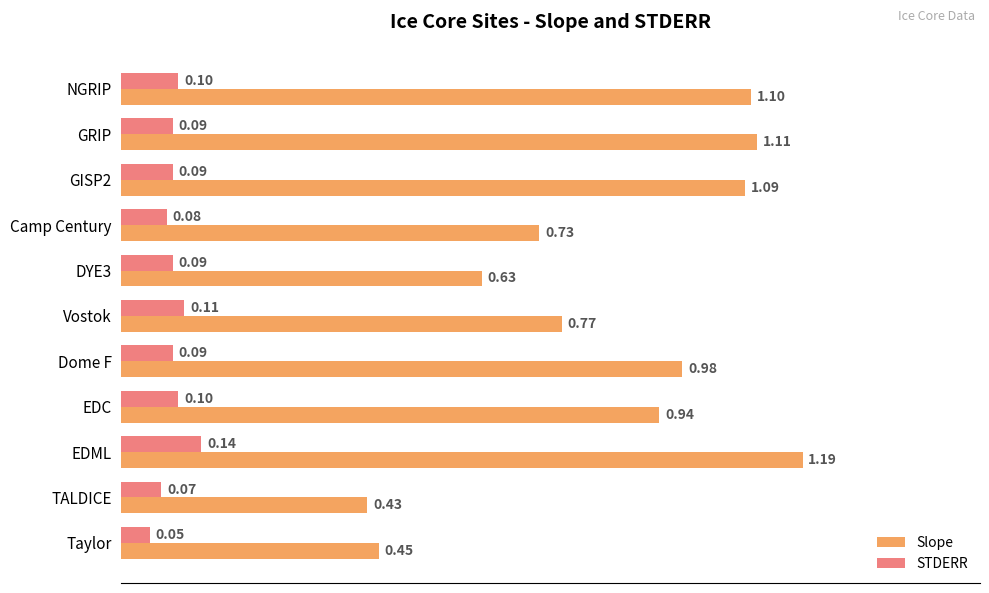

Which category has the lowest value in the STDERR series?

Taylor